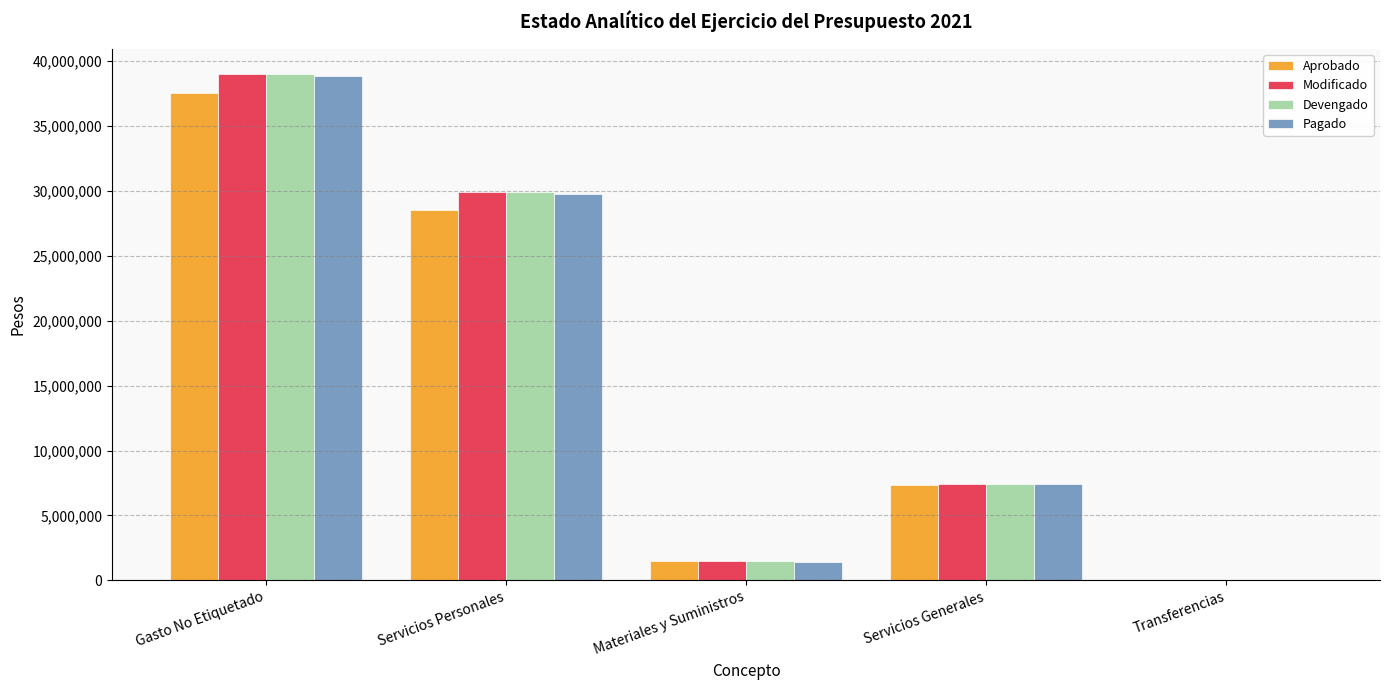

Count the number of categories in the chart.

5